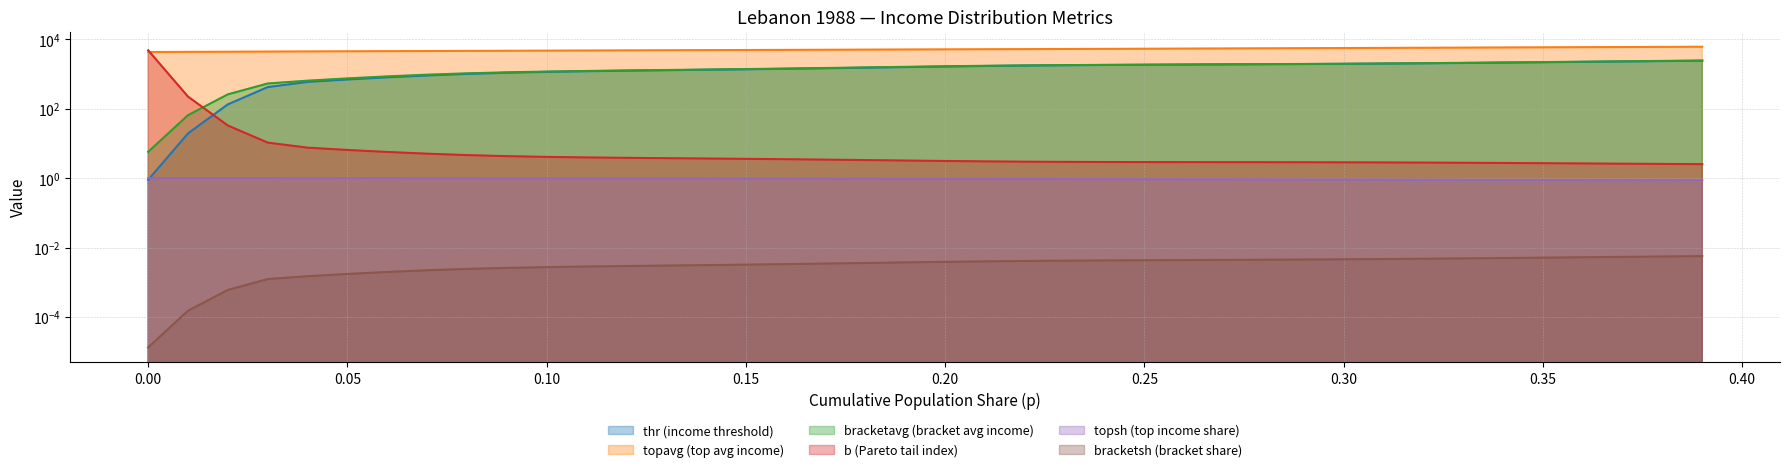

True or false: bracketsh and thr cross at least once.

False